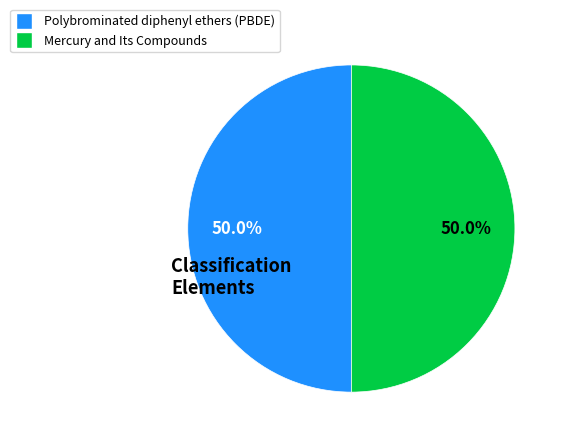

Combined, what portion of the pie is Polybrominated diphenyl ethers (PBDE) and Mercury and Its Compounds?

100.0%